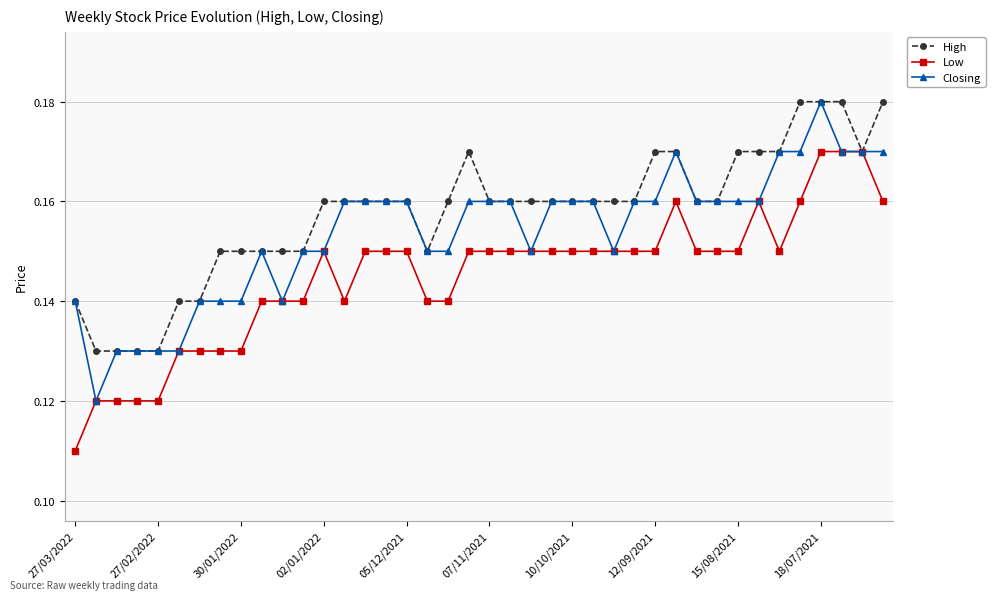

How many High values are between 0 and 1?

40